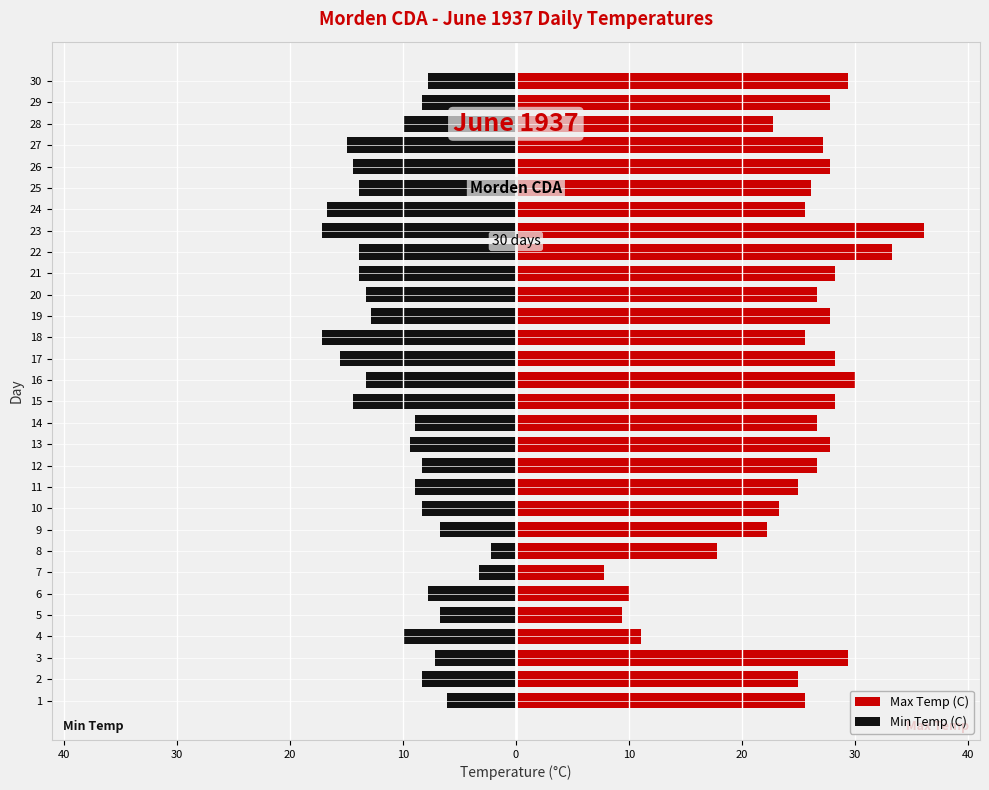

List the series in order of their peak value, lowest first.

Min Temp (C), Max Temp (C)